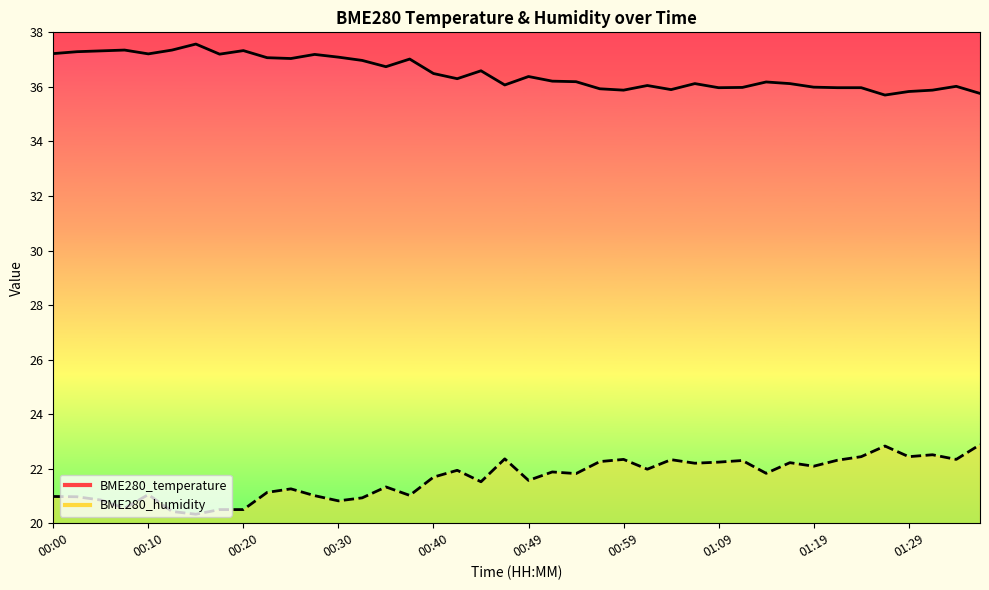

Reading left to right, list all the values displayed in this chart.

BME280_temperature: 37.2	37.3	37.3	37.4	37.2	37.4	37.6	37.2	37.3	37.1	37.0	37.2	37.1	37.0	36.7	37.0	36.5	36.3	36.6	36.1	36.4	36.2	36.2	35.9	35.9	36.0	35.9	36.1	36.0	36.0	36.2	36.1	36.0	36.0	36.0	35.7	35.8	35.9	36.0	35.8
BME280_humidity: 21.0	21.0	20.9	20.6	21.1	20.4	20.3	20.5	20.5	21.1	21.3	21.0	20.8	20.9	21.3	21.0	21.7	21.9	21.5	22.4	21.6	21.9	21.8	22.3	22.3	22.0	22.3	22.2	22.2	22.3	21.8	22.2	22.1	22.3	22.4	22.8	22.4	22.5	22.3	22.9